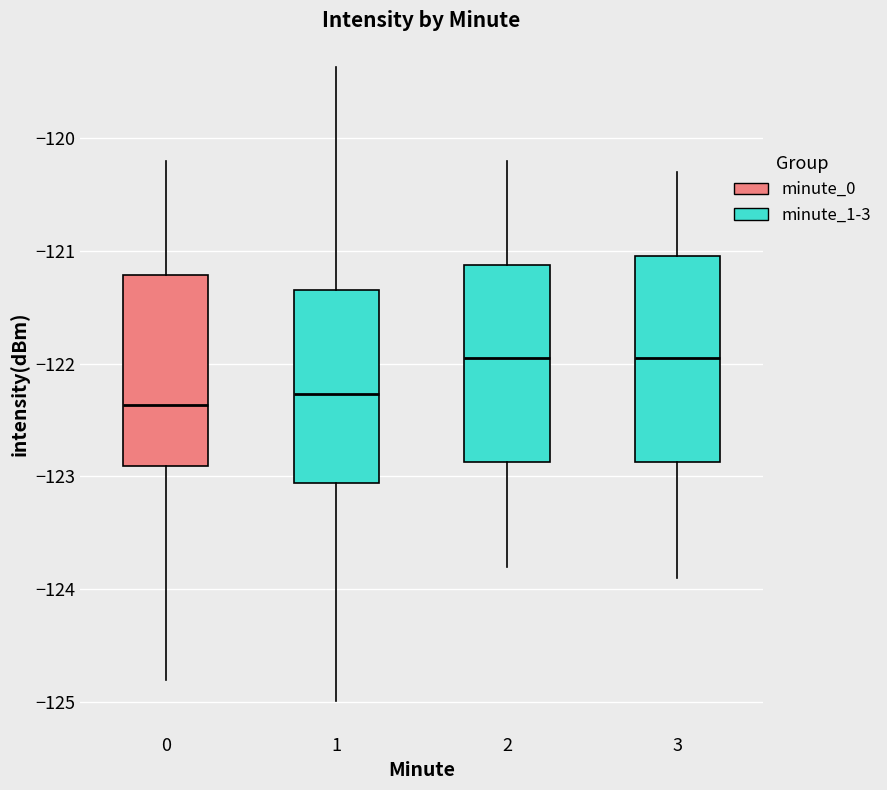

Reading left to right, transcribe this box plot: for each box, give where its median line is, the range the box spans, and where its two whiskers end, as read against the y-axis. The values are not printed on the chart, so give them approximately, as read against the axis.

0: median -122.4, box -122.9 to -121.2, whiskers -124.8 to -120.2
1: median -122.3, box -123.1 to -121.3, whiskers -125.0 to -119.4
2: median -121.9, box -122.9 to -121.1, whiskers -123.8 to -120.2
3: median -121.9, box -122.9 to -121.0, whiskers -123.9 to -120.3